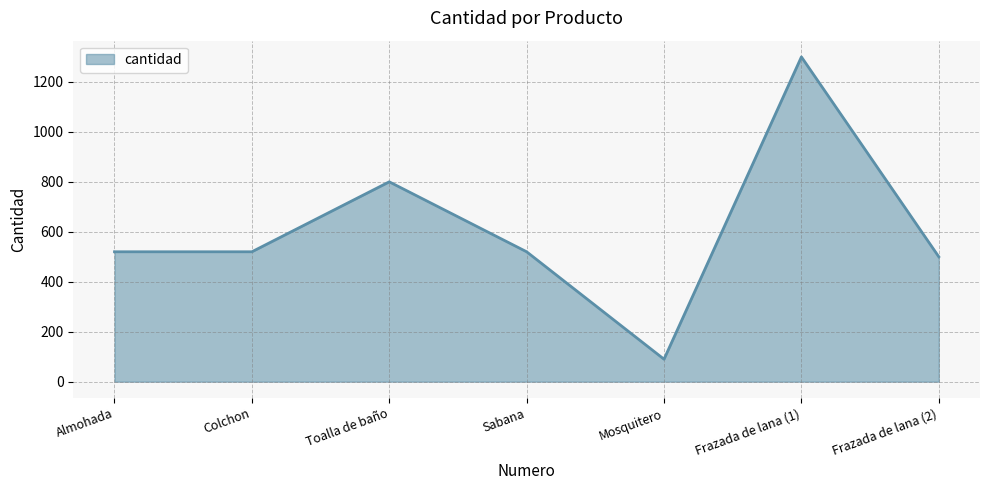

What is the smallest value displayed?

90